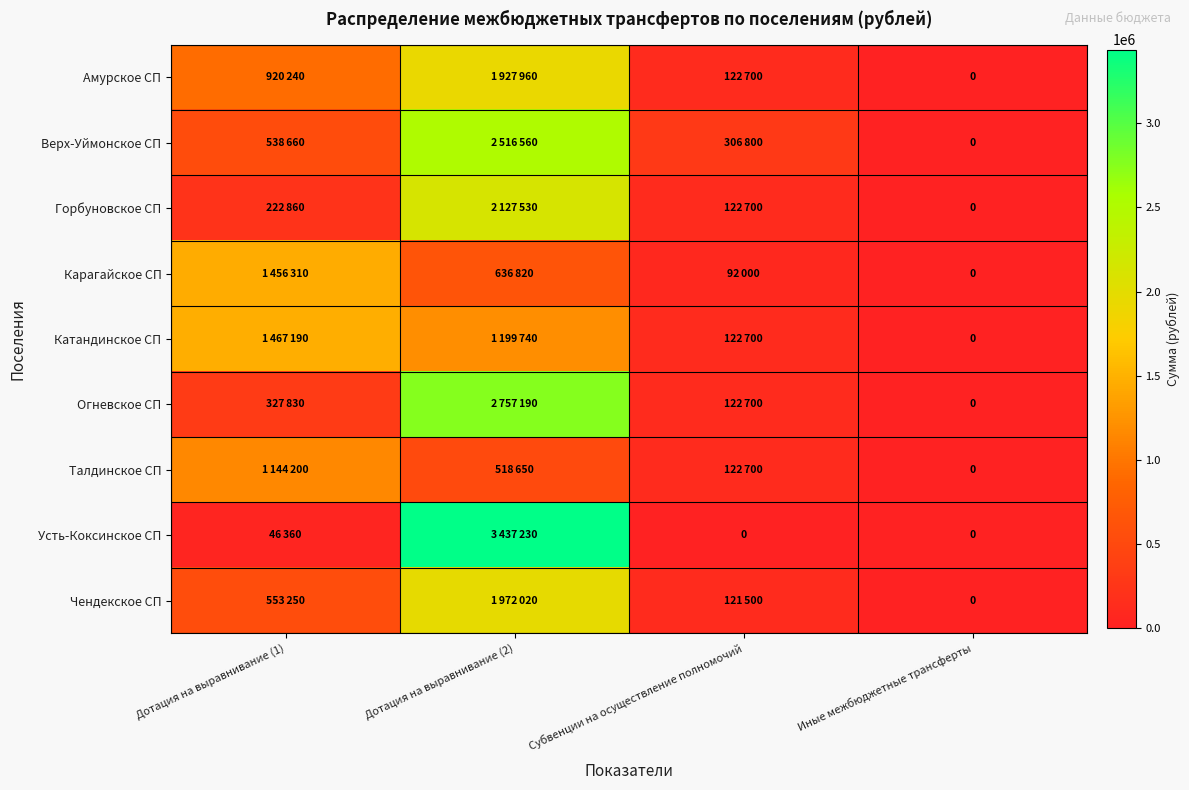

How many values in the Катандинское СП series exceed 1199740?

1